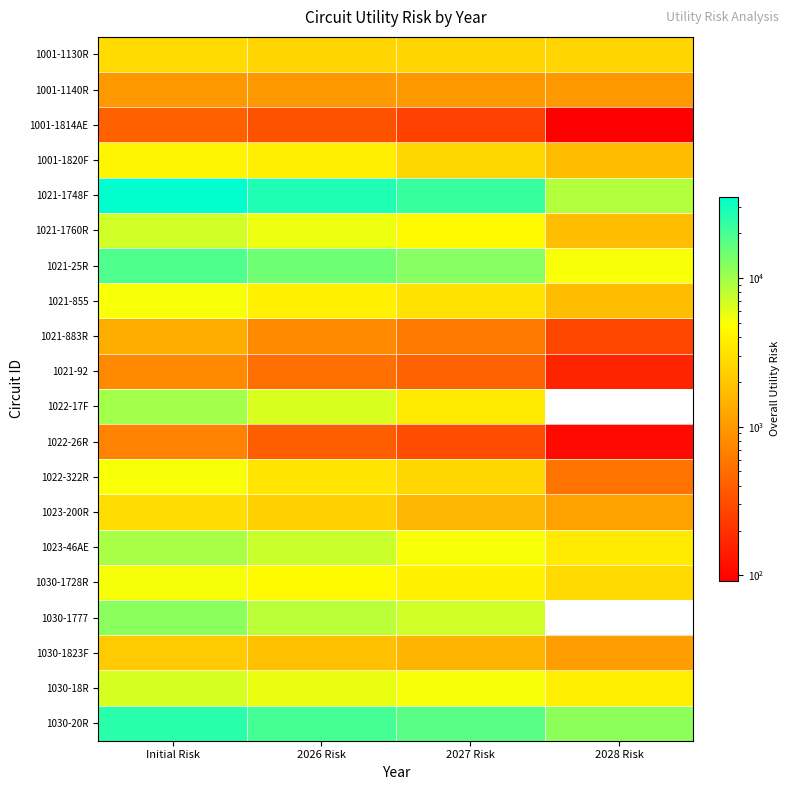

Reading right to left, extract all data points from this chart.

1001-1130R: 2028 Risk=2508.0	2027 Risk=2537.5	2026 Risk=2545.3	Initial Risk=2758.3
1001-1140R: 2028 Risk=1005.7	2027 Risk=1005.7	2026 Risk=1005.7	Initial Risk=1005.7
1001-1814AE: 2028 Risk=92.0	2027 Risk=254.5	2026 Risk=330.3	Initial Risk=409.3
1001-1820F: 2028 Risk=1740.2	2027 Risk=2601.3	2026 Risk=3770.9	Initial Risk=4222.3
1021-1748F: 2028 Risk=8657.4	2027 Risk=22602.8	2026 Risk=27801.7	Initial Risk=35156.2
1021-1760R: 2028 Risk=1782.5	2027 Risk=4432.0	2026 Risk=5527.1	Initial Risk=7055.7
1021-25R: 2028 Risk=5042.4	2027 Risk=12318.4	2026 Risk=14759.5	Initial Risk=18825.8
1021-855: 2028 Risk=1727.6	2027 Risk=3210.0	2026 Risk=3882.2	Initial Risk=5034.4
1021-883R: 2028 Risk=280.2	2027 Risk=603.7	2026 Risk=792.3	Initial Risk=1386.7
1021-92: 2028 Risk=161.9	2027 Risk=428.8	2026 Risk=514.7	Initial Risk=794.5
1022-17F: 2028 Risk=0.0	2027 Risk=3515.5	2026 Risk=6510.9	Initial Risk=9800.8
1022-26R: 2028 Risk=110.0	2027 Risk=303.9	2026 Risk=398.0	Initial Risk=694.8
1022-322R: 2028 Risk=552.3	2027 Risk=2570.8	2026 Risk=3251.0	Initial Risk=5072.2
1023-200R: 2028 Risk=1141.1	2027 Risk=1585.2	2026 Risk=2370.1	Initial Risk=2890.0
1023-46AE: 2028 Risk=3524.1	2027 Risk=5104.5	2026 Risk=7382.4	Initial Risk=9470.0
1030-1728R: 2028 Risk=2688.7	2027 Risk=3949.8	2026 Risk=4481.9	Initial Risk=5124.3
1030-1777: 2028 Risk=0.0	2027 Risk=7003.7	2026 Risk=8277.8	Initial Risk=11817.6
1030-1823F: 2028 Risk=1094.2	2027 Risk=1541.1	2026 Risk=1800.6	Initial Risk=2151.1
1030-18R: 2028 Risk=3764.4	2027 Risk=5017.5	2026 Risk=5729.2	Initial Risk=6620.9
1030-20R: 2028 Risk=11743.0	2027 Risk=17359.9	2026 Risk=20568.2	Initial Risk=25318.5